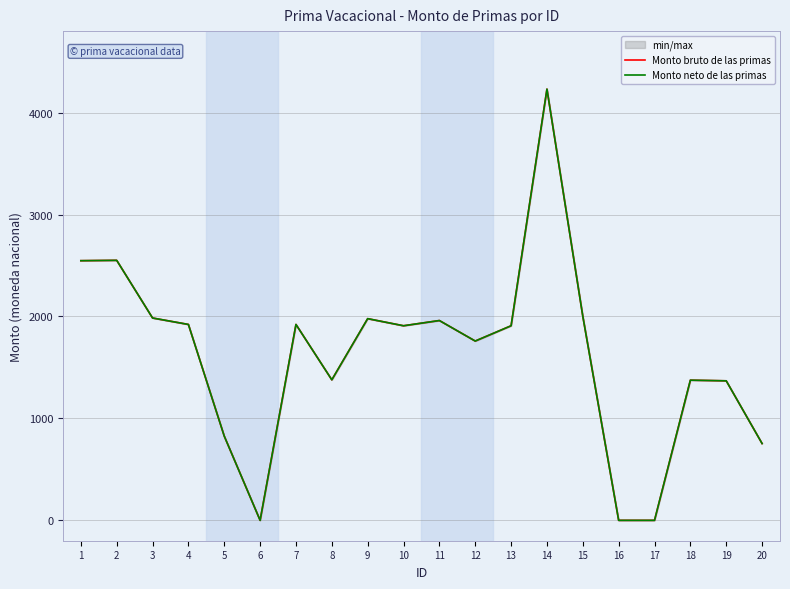

The value of Monto bruto de las primas at 1 is 2547.6. True or false?

True